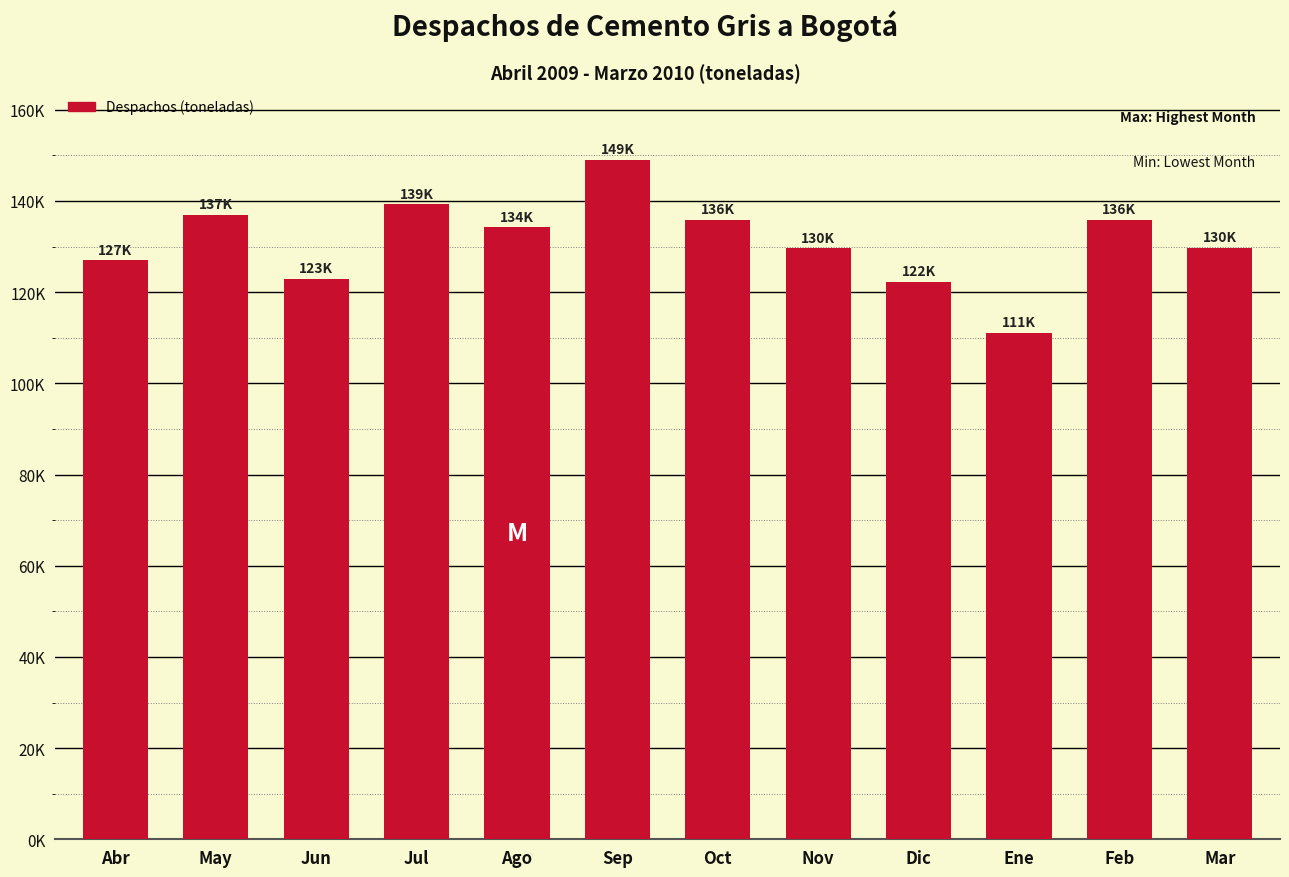

Are the bars horizontal?

No